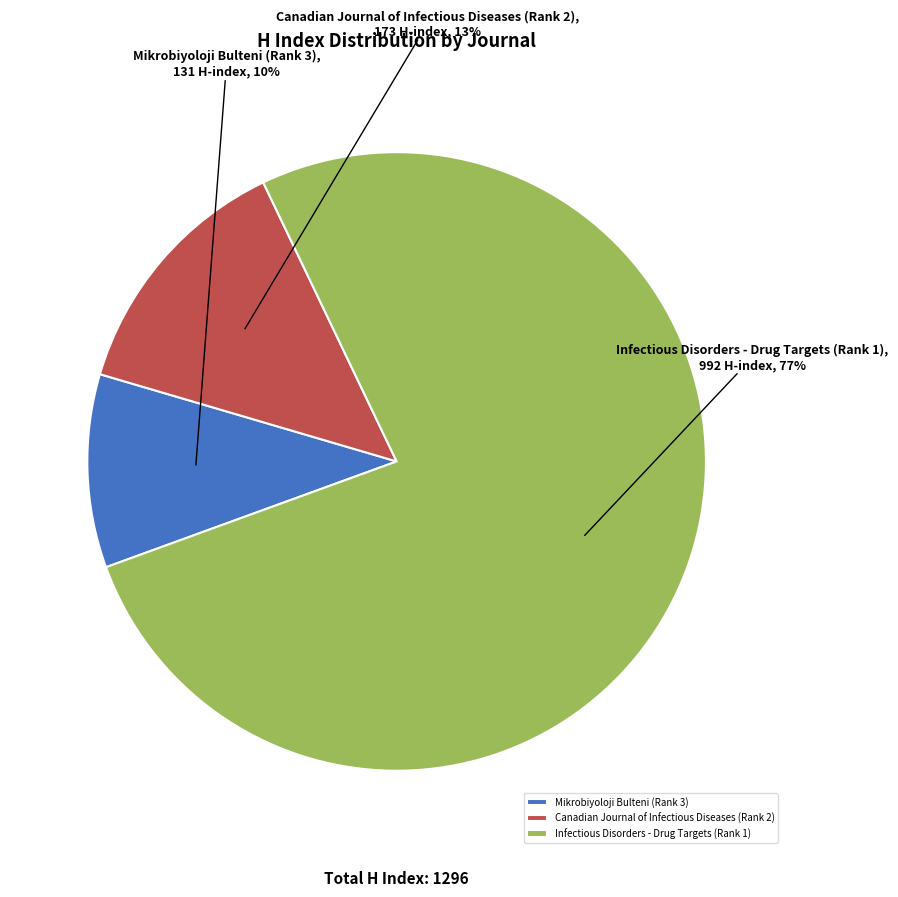

Does any single category account for the majority?

Yes